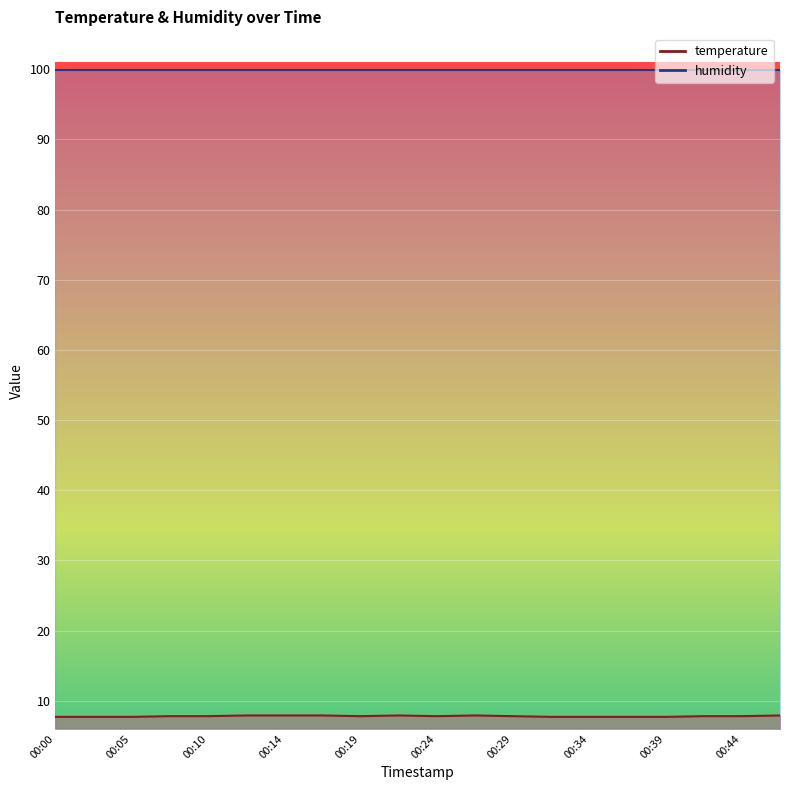

At which category does the chart reach its peak across all series?

00:12